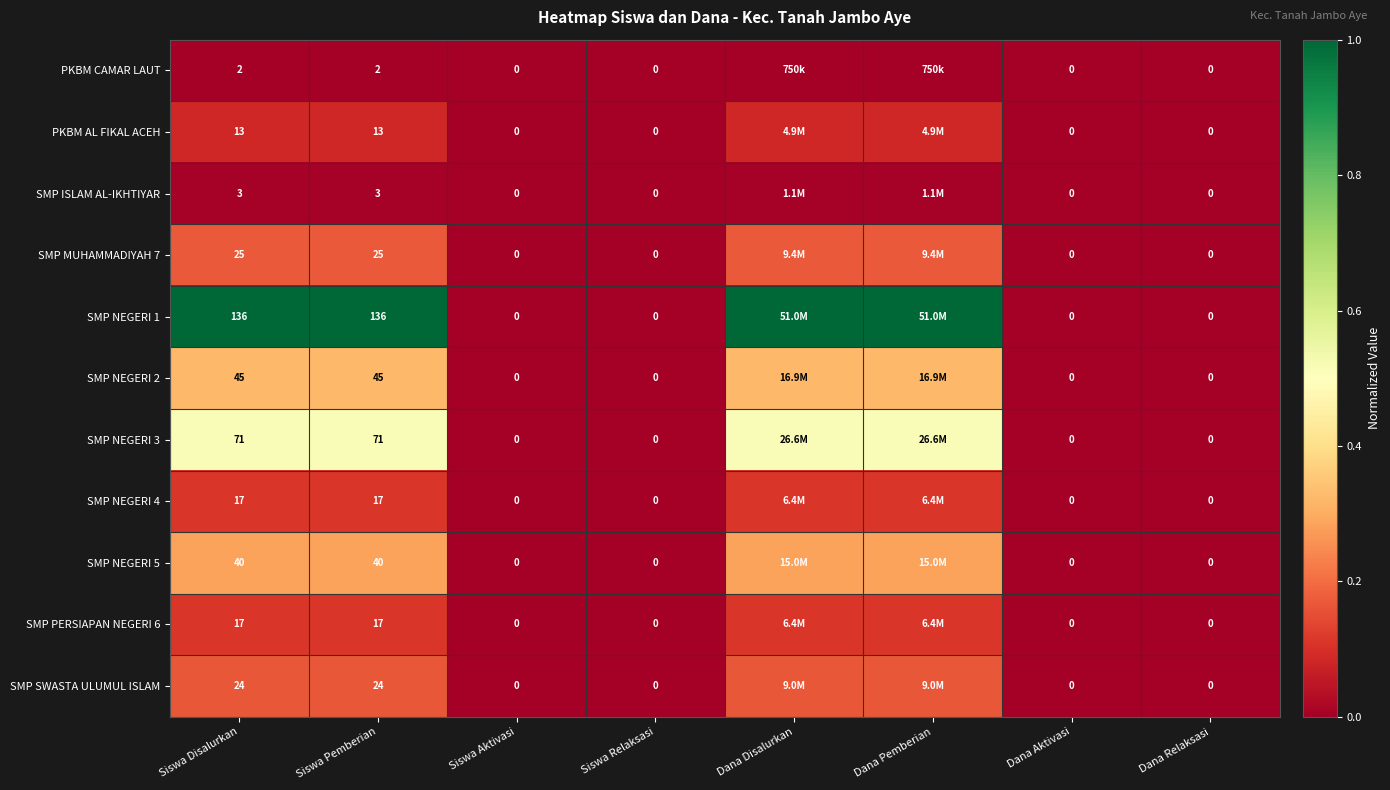

Is the value of SMP PERSIAPAN NEGERI 6 at Siswa Disalurkan greater than the value of PKBM CAMAR LAUT at Siswa Pemberian?

Yes